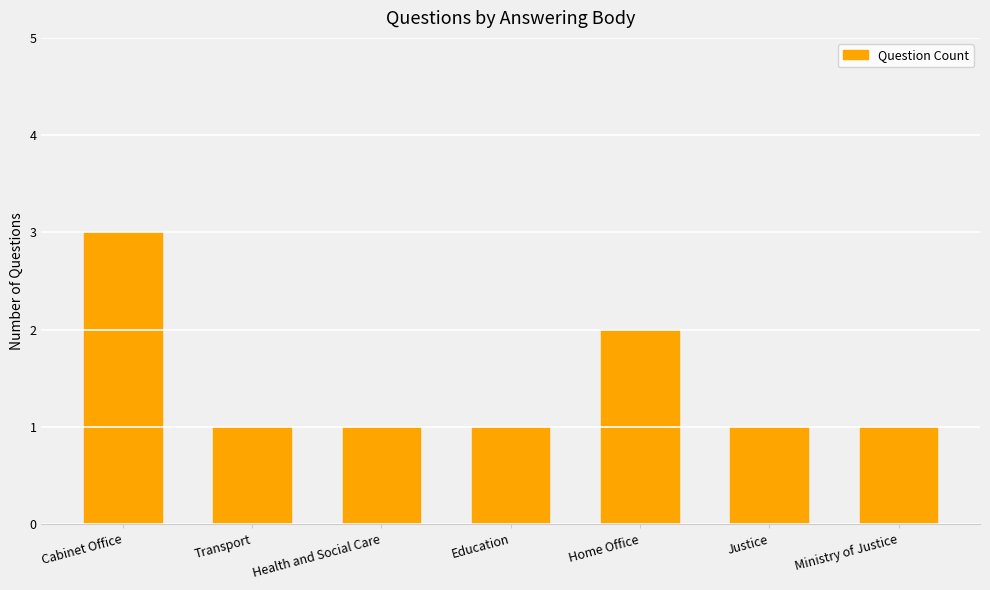

What is the smallest value displayed?

1